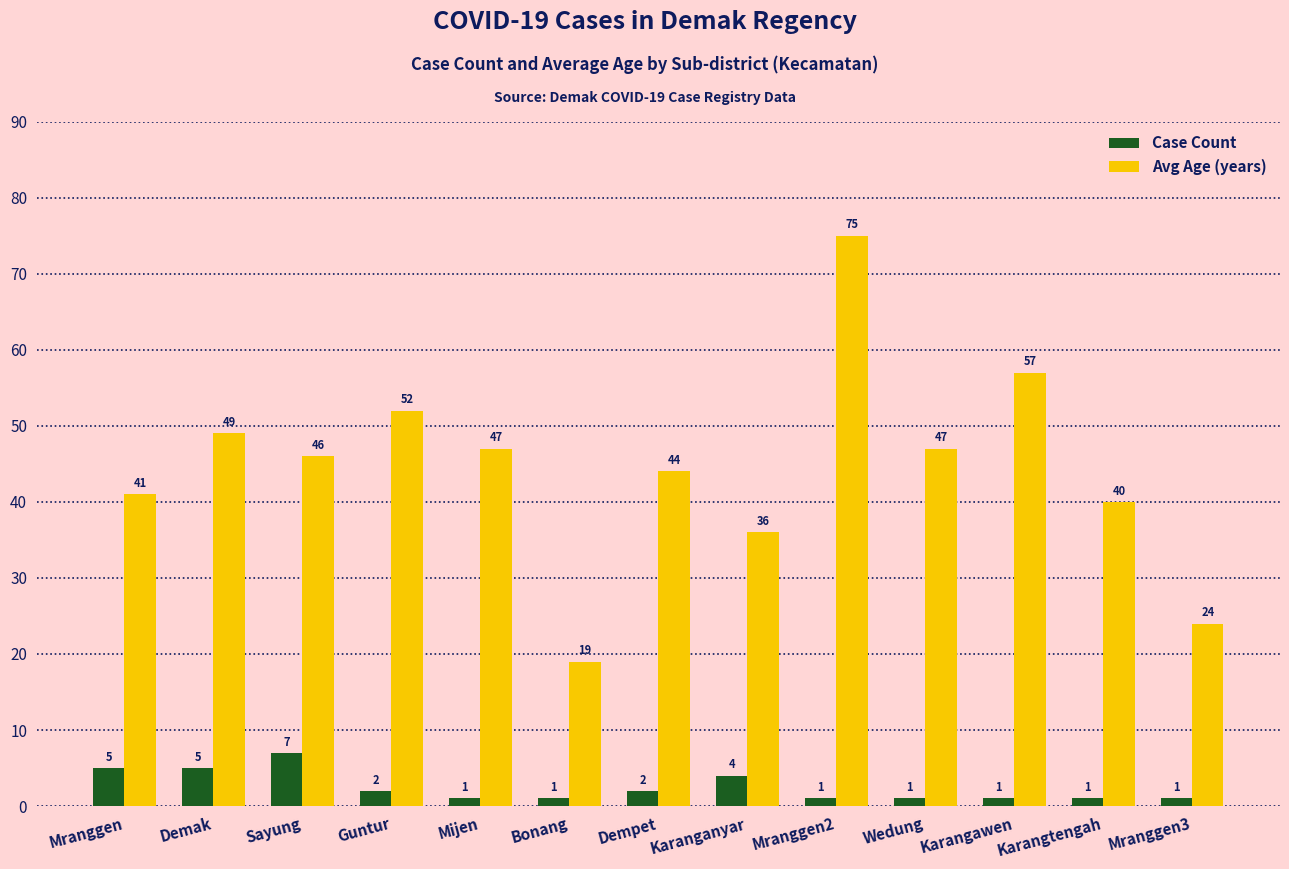

Is the value of Case Count at Mranggen2 greater than the value of Avg Age (years) at Wedung?

No